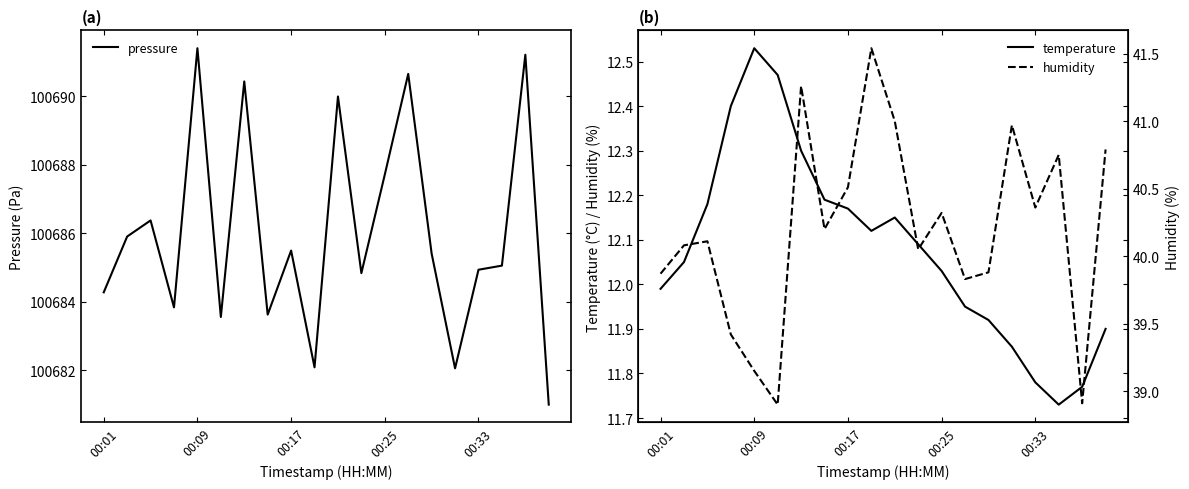

What is the highest value of the pressure series?

100691.4